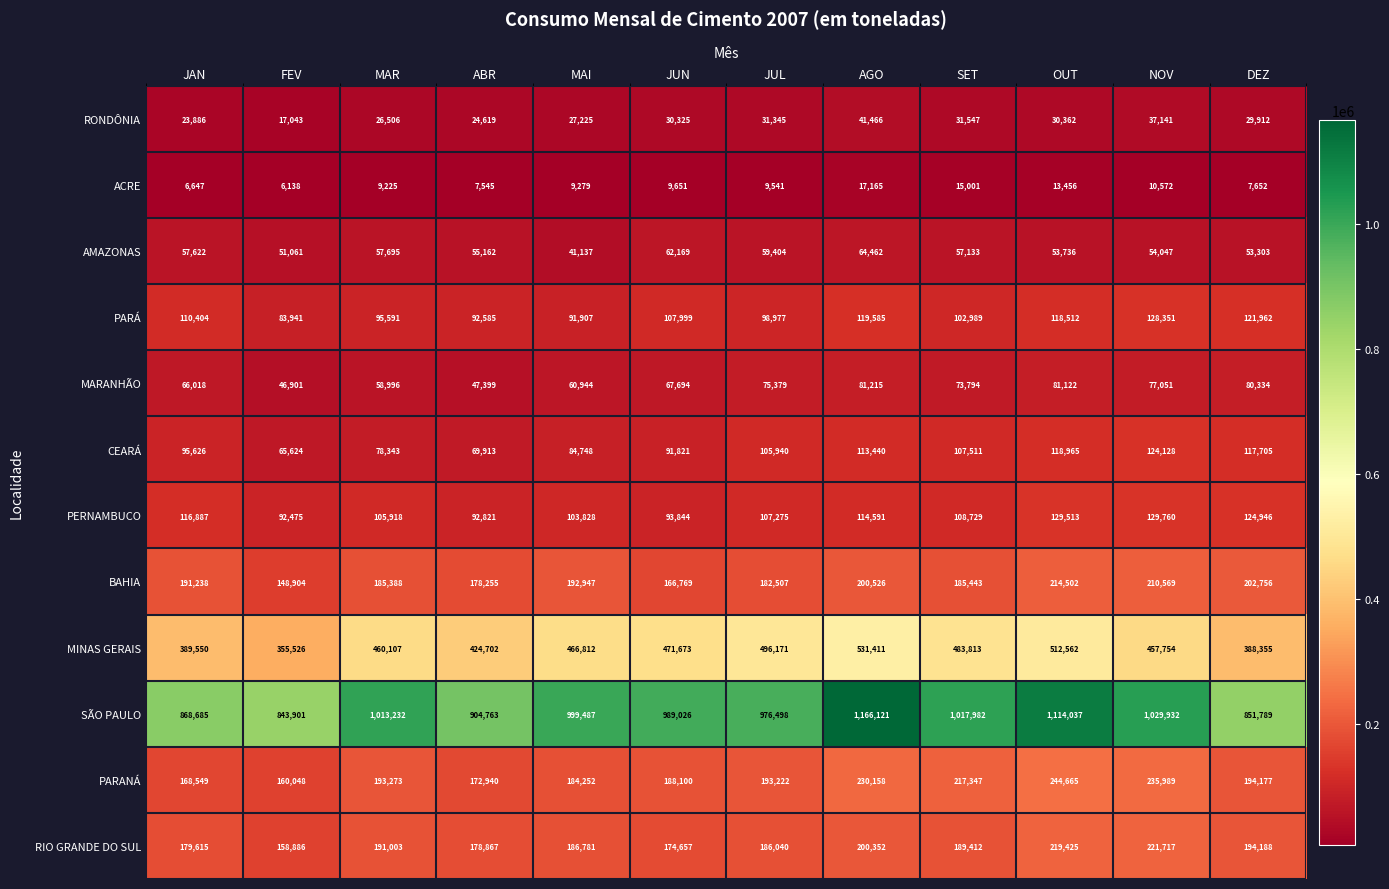

Count the number of categories in the chart.

12